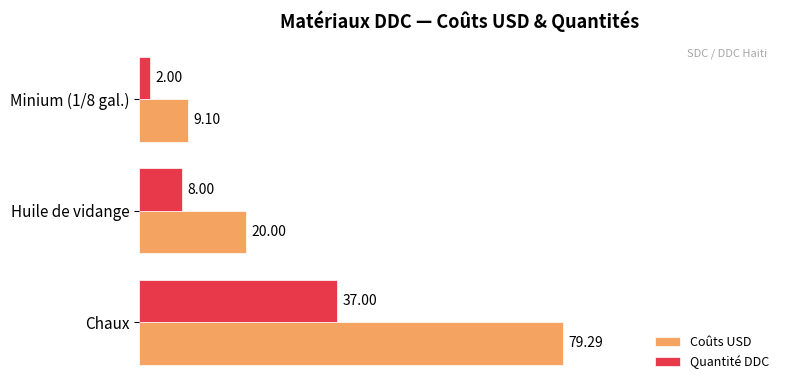

How many data points does each series have?

3